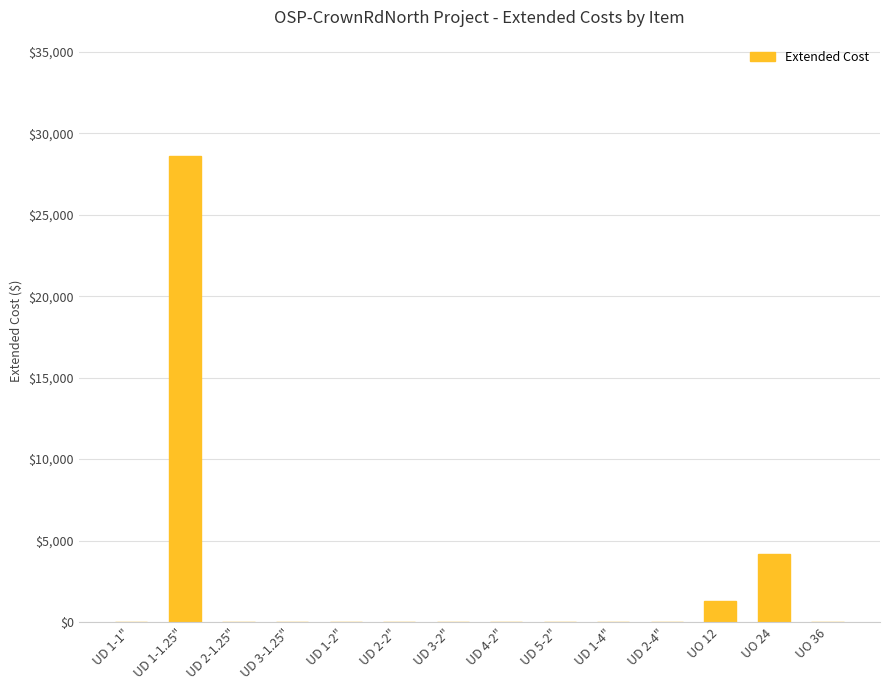

Count the number of values greater than 0.

3